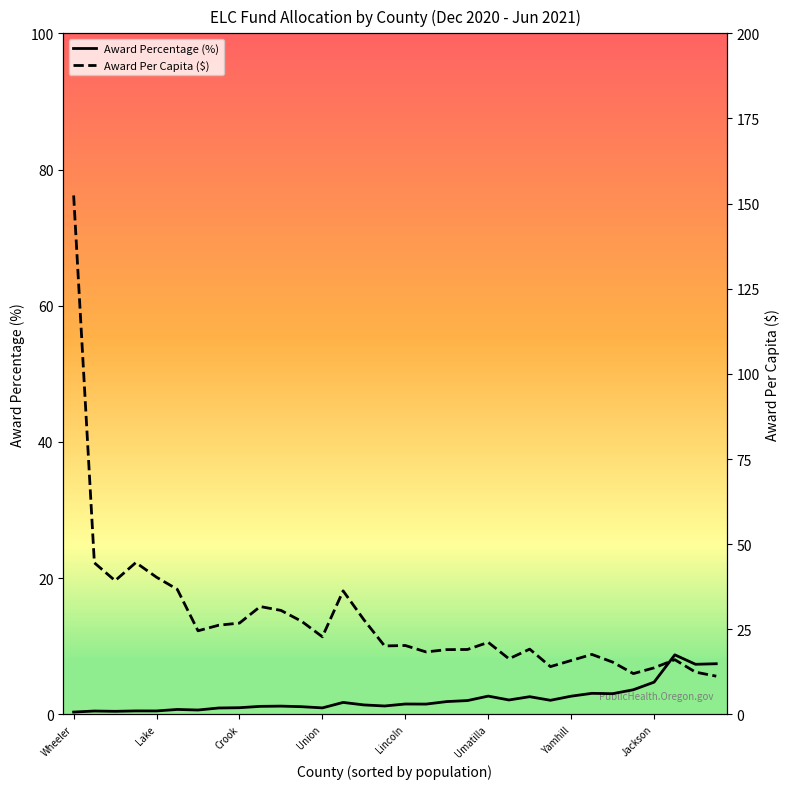

Is it true that Award Percentage (%) equals 2.7 at Yamhill?

True